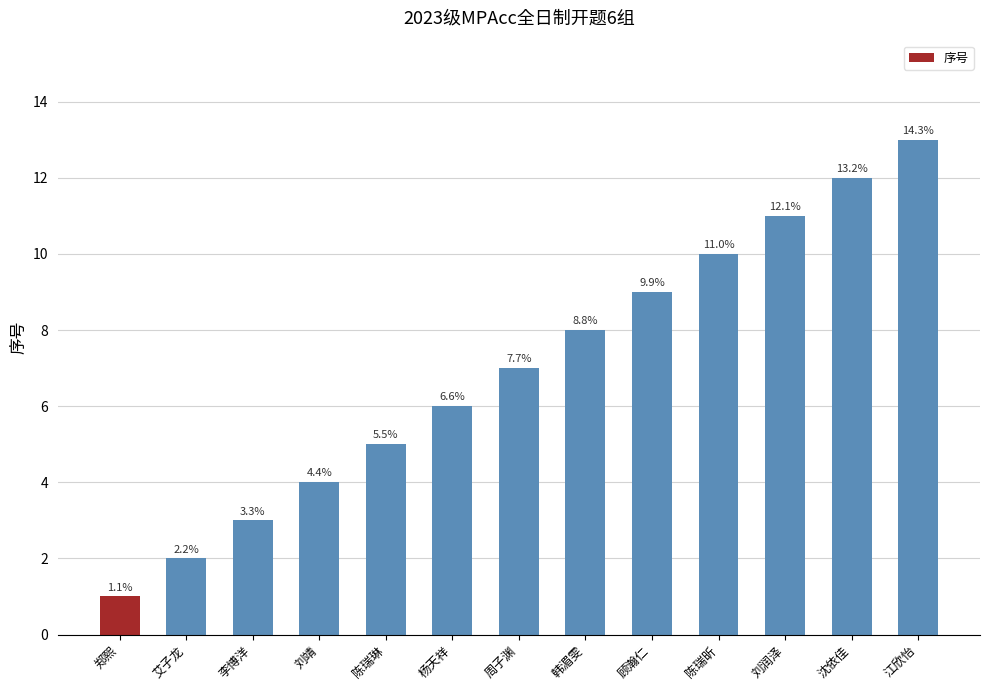

Reading left to right, what are all the values shown in this chart?

郑熙=1	艾子龙=2	李博洋=3	刘靖=4	陈瑞琳=5	杨天祥=6	周子渊=7	韩湄雯=8	顾瀚仁=9	陈瑞昕=10	刘润泽=11	沈依佳=12	江欣怡=13